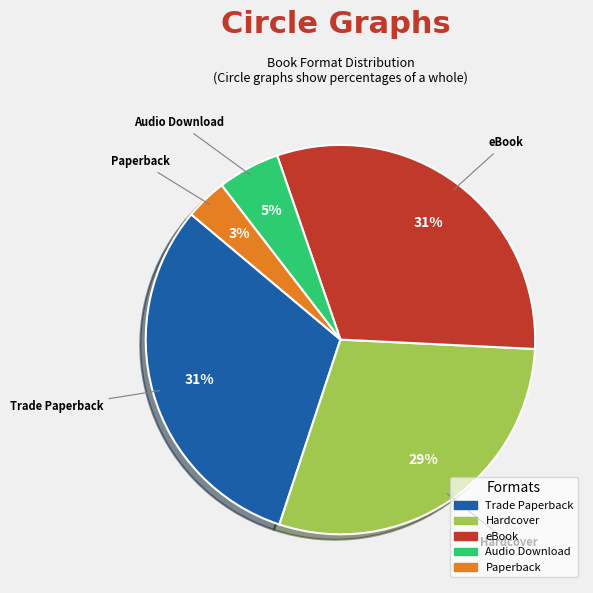

Combined, do Trade Paperback and Paperback account for over 50%?

No